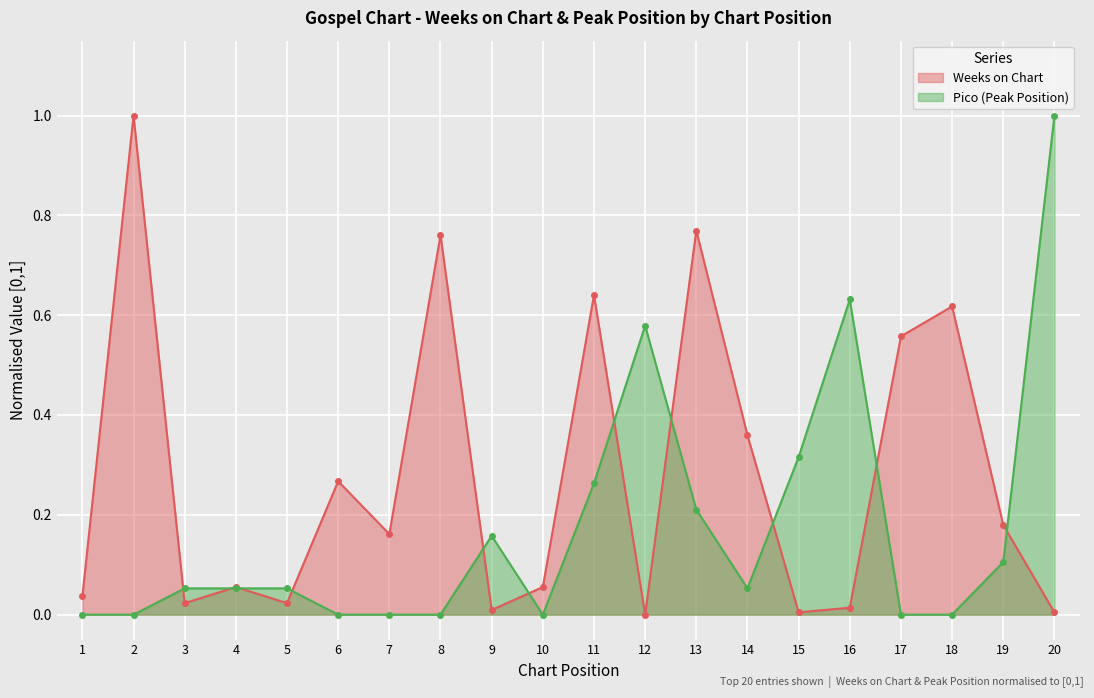

The value of Weeks on Chart at 6 is 0.4. True or false?

False